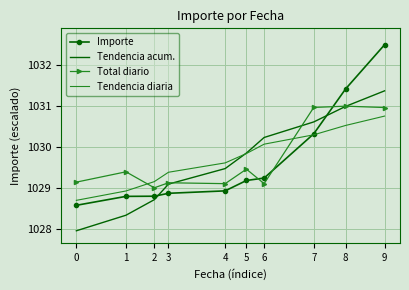

Is it true that Importe equals 1028.8 at 2?

True